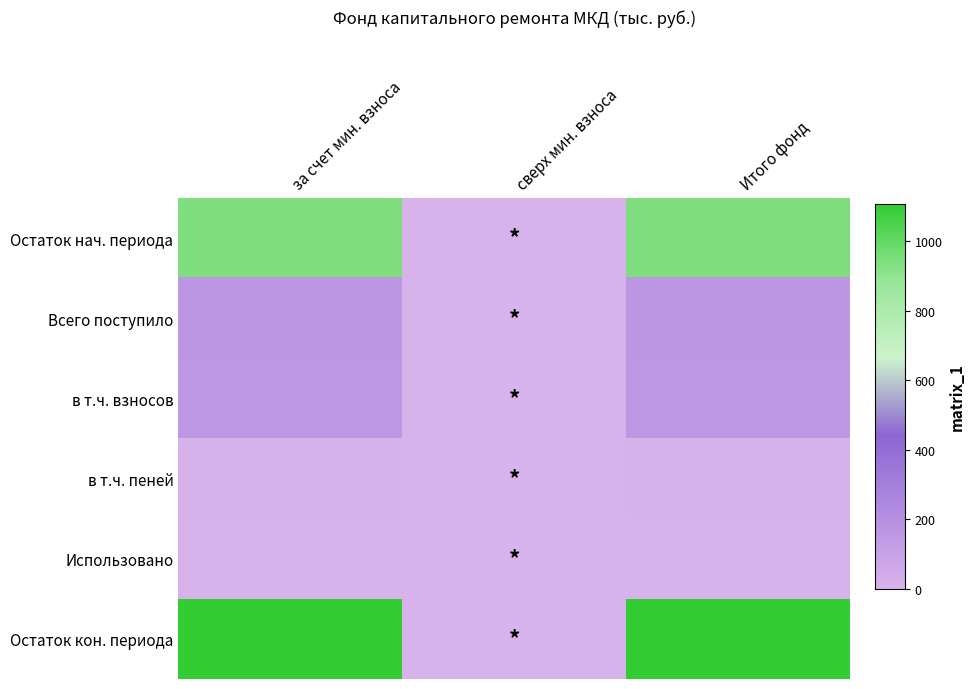

List the series in order of their peak value, highest first.

Остаток кон. периода, Остаток нач. периода, Всего поступило, в т.ч. взносов, в т.ч. пеней, Использовано